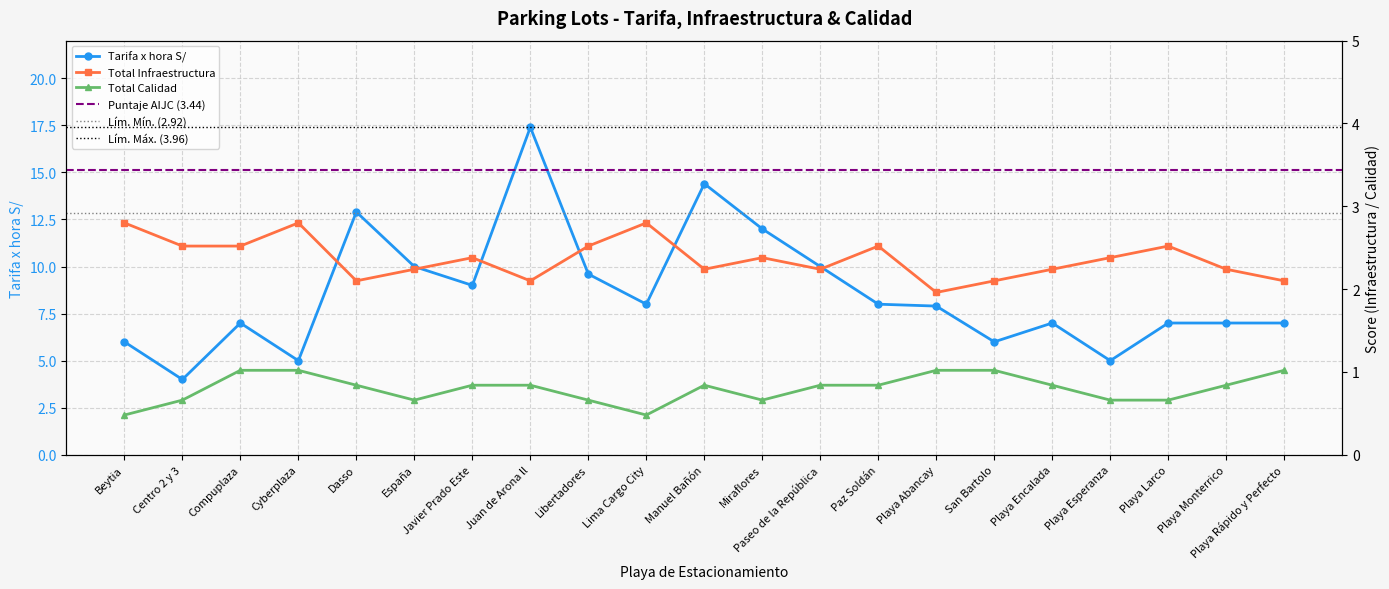

Reading left to right, what are all the values shown in this chart?

Tarifa x hora S/: 6.0	4.0	7.0	5.0	12.9	10.0	9.0	17.4	9.6	8.0	14.4	12.0	10.0	8.0	7.9	6.0	7.0	5.0	7.0	7.0	7.0
Total Infraestructura: 2.8	2.5	2.5	2.8	2.1	2.2	2.4	2.1	2.5	2.8	2.2	2.4	2.2	2.5	2.0	2.1	2.2	2.4	2.5	2.2	2.1
Total Calidad: 0.5	0.7	1.0	1.0	0.8	0.7	0.8	0.8	0.7	0.5	0.8	0.7	0.8	0.8	1.0	1.0	0.8	0.7	0.7	0.8	1.0